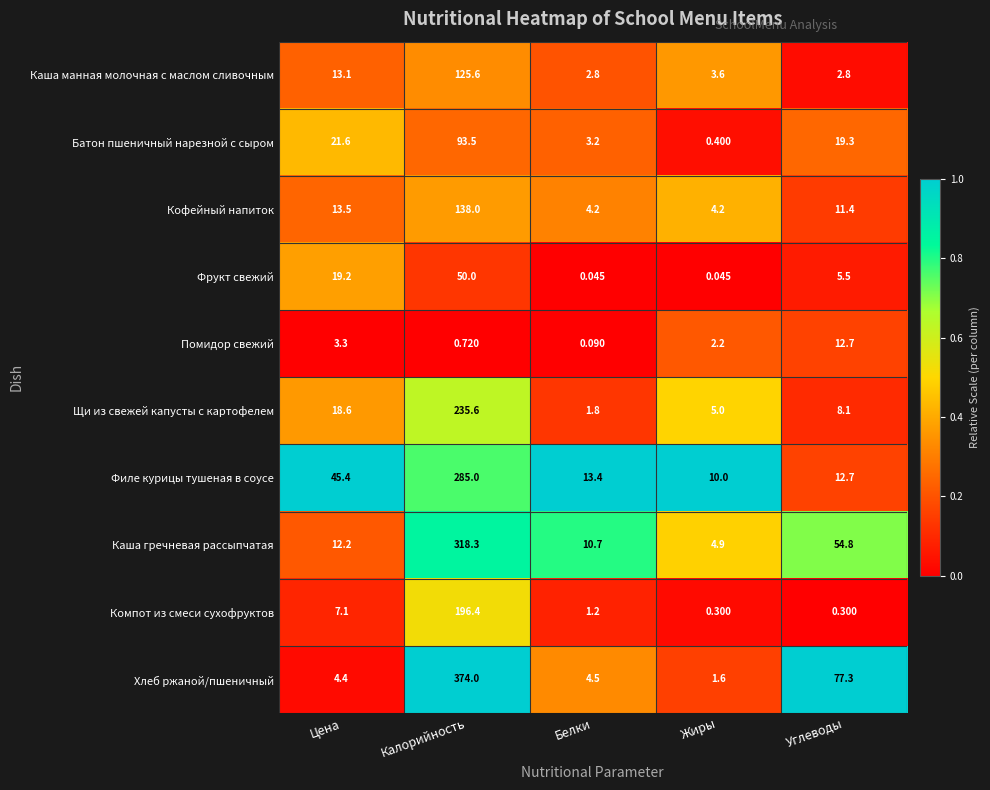

Which series changed the most between Цена and Калорийность?

Хлеб ржаной/пшеничный